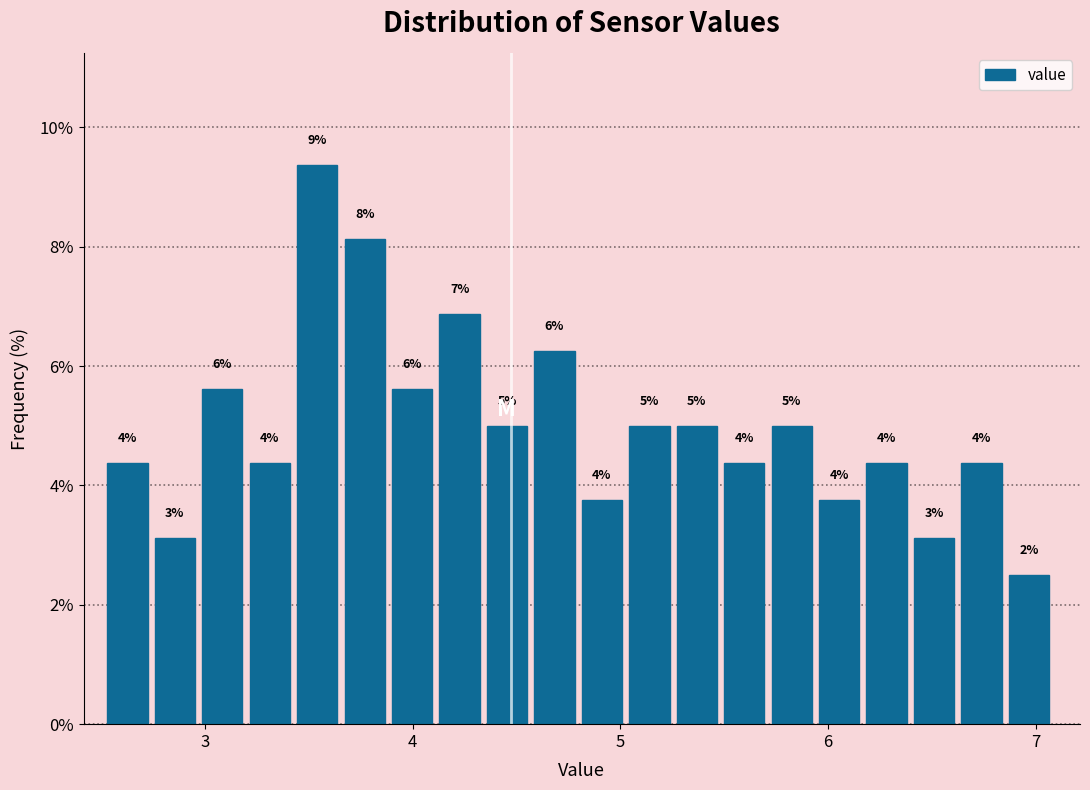

Around what value on the x-axis is the tallest bar? Give the approximate position of its centre, as read against the axis.

3.5